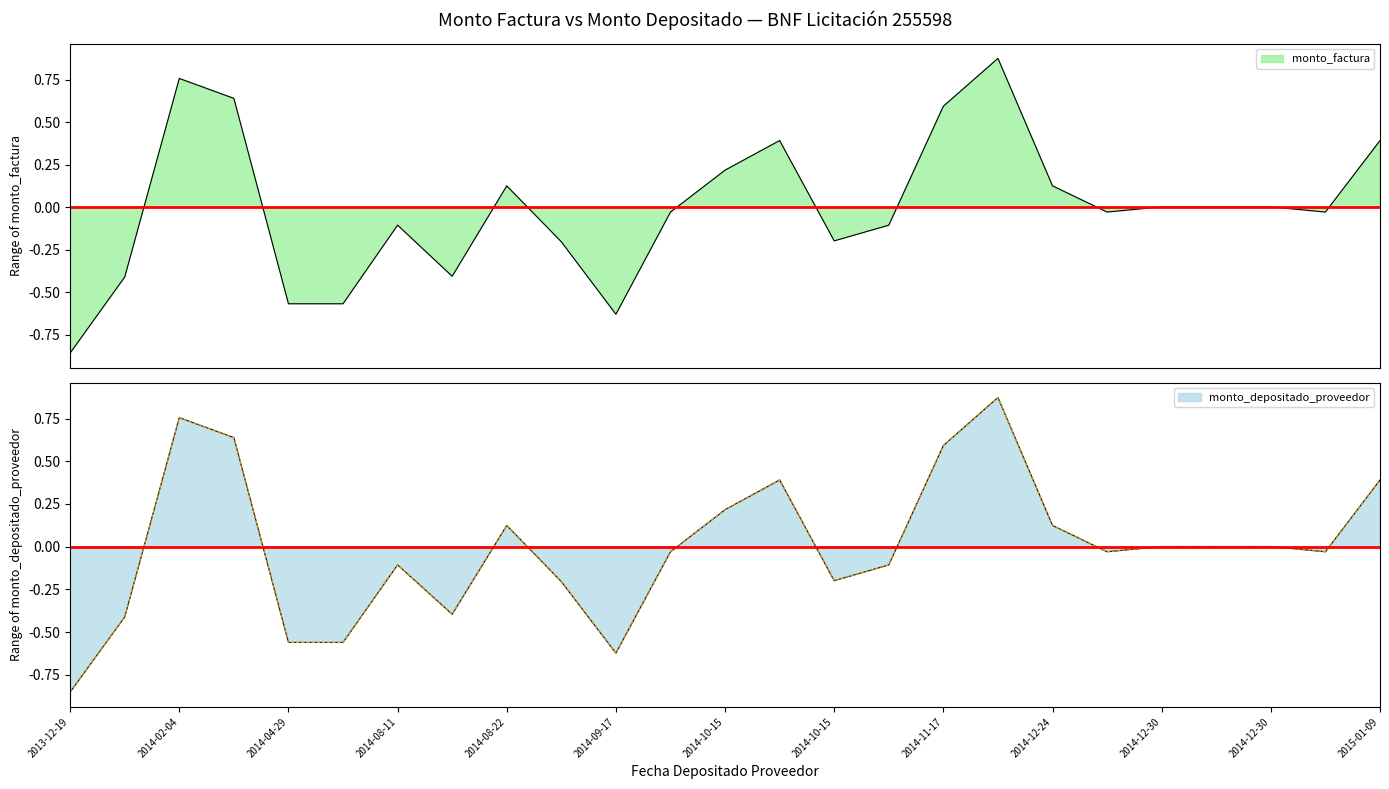

How many series are shown in this chart?

2